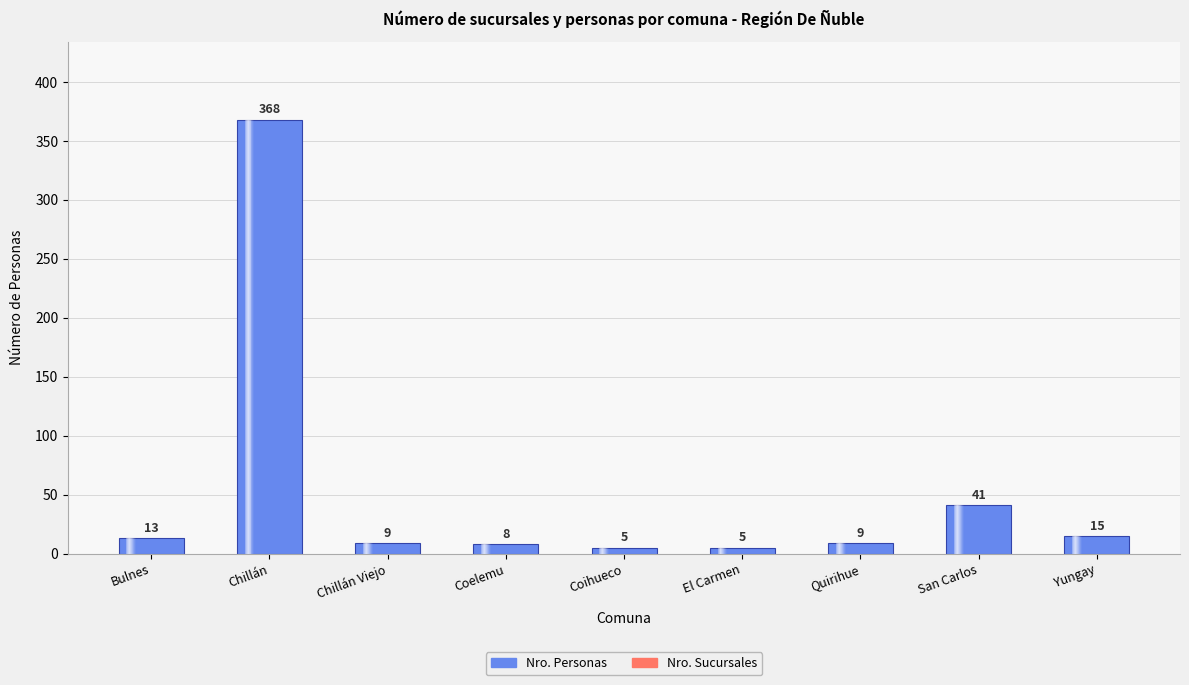

What is the total value across all series at Coelemu?

9